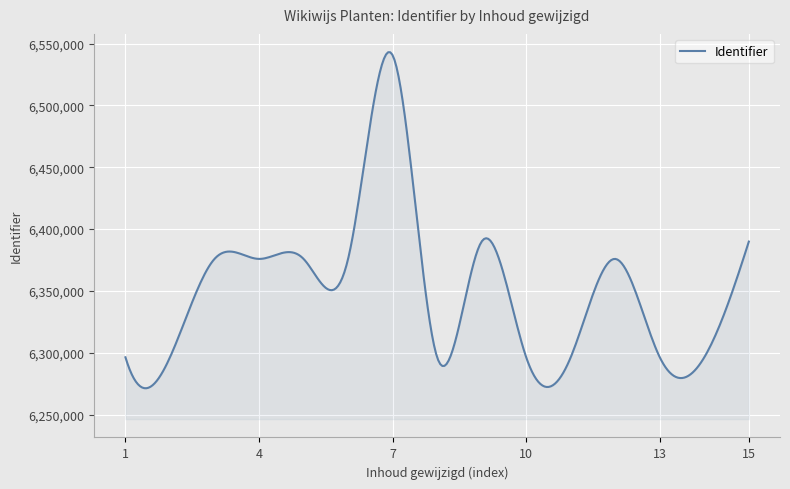

What is the difference between the maximum and minimum values?

271743.7